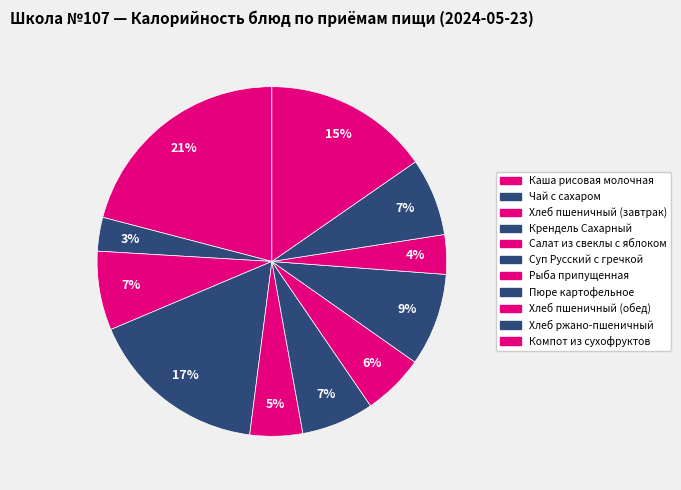

How many slices are in this pie chart?

11